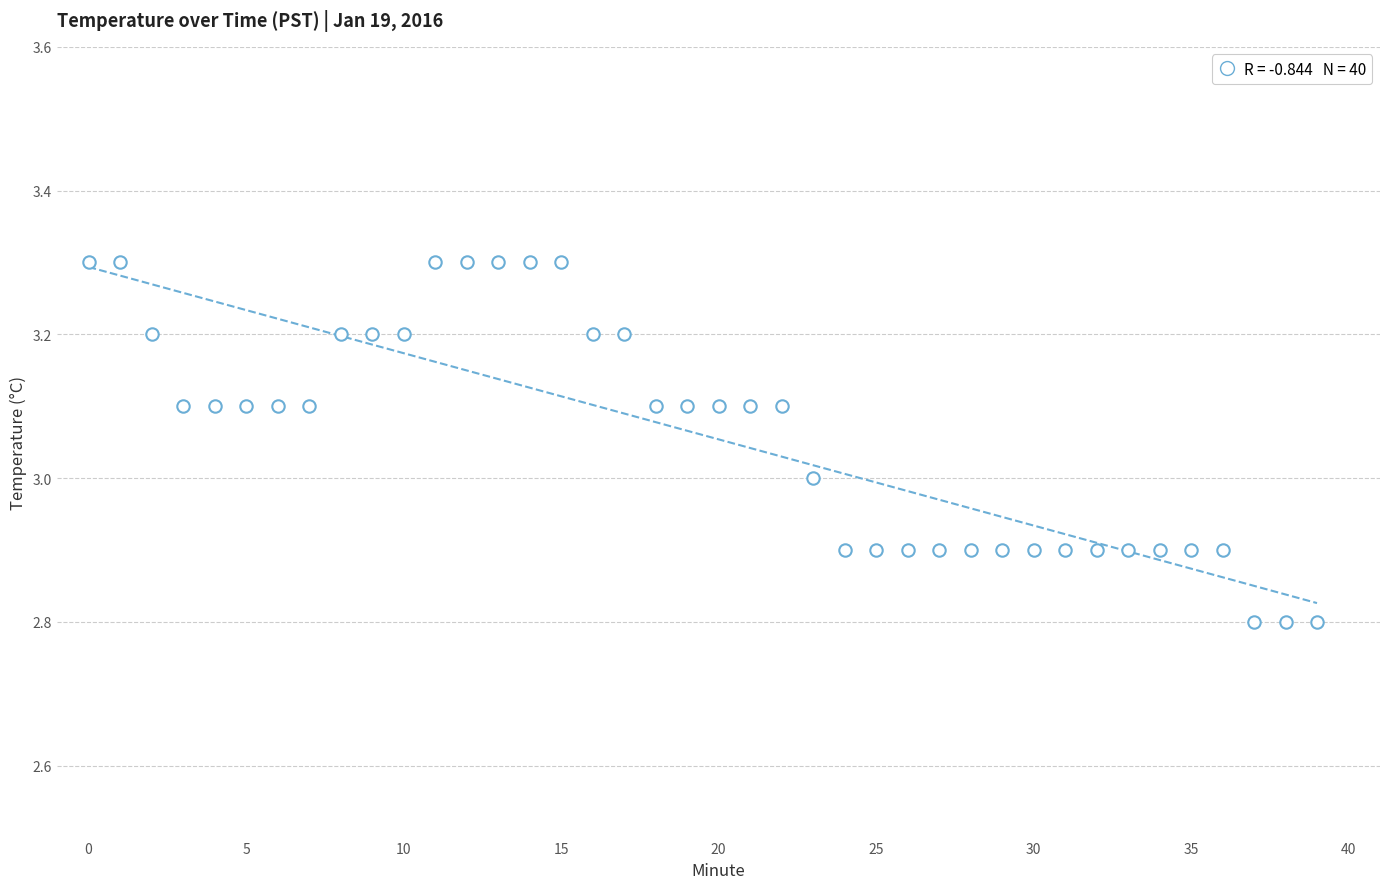

What is the range of Y values (max minus min)?

0.5